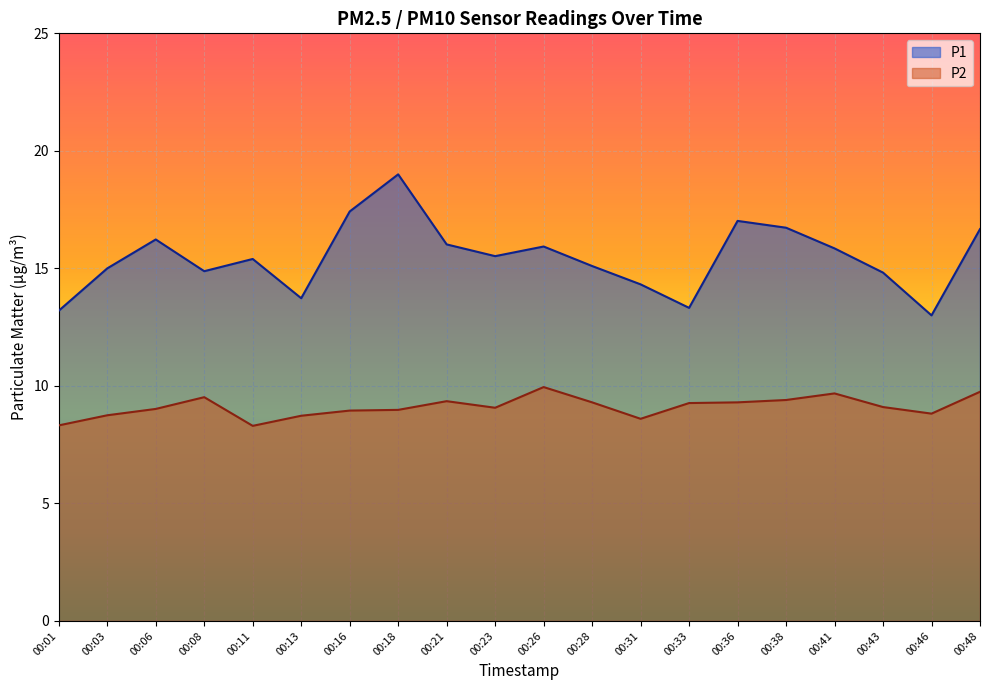

Reading left to right, extract all data points from this chart.

P1: 13.2	15.0	16.2	14.9	15.4	13.7	17.4	19.0	16.0	15.5	15.9	15.1	14.3	13.3	17.0	16.7	15.8	14.8	13.0	16.7
P2: 8.3	8.8	9.0	9.5	8.3	8.7	8.9	9.0	9.3	9.1	9.9	9.3	8.6	9.3	9.3	9.4	9.7	9.1	8.8	9.8